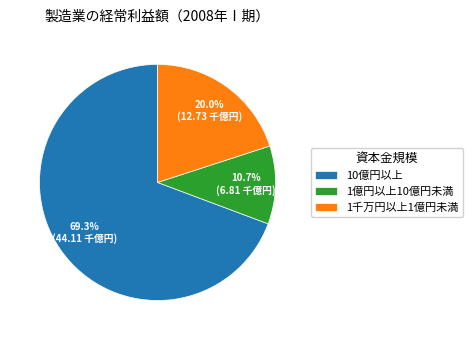

True or false: 1億円以上10億円未満 accounts for 11% of the total.

True